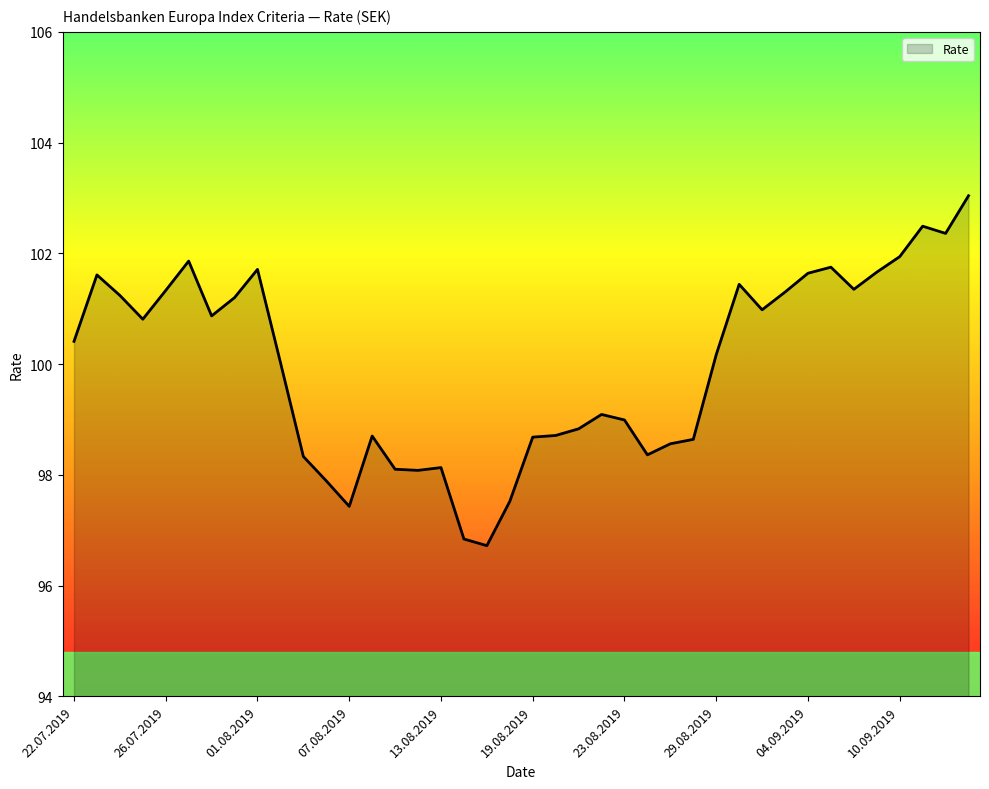

What is the average value?

100.0